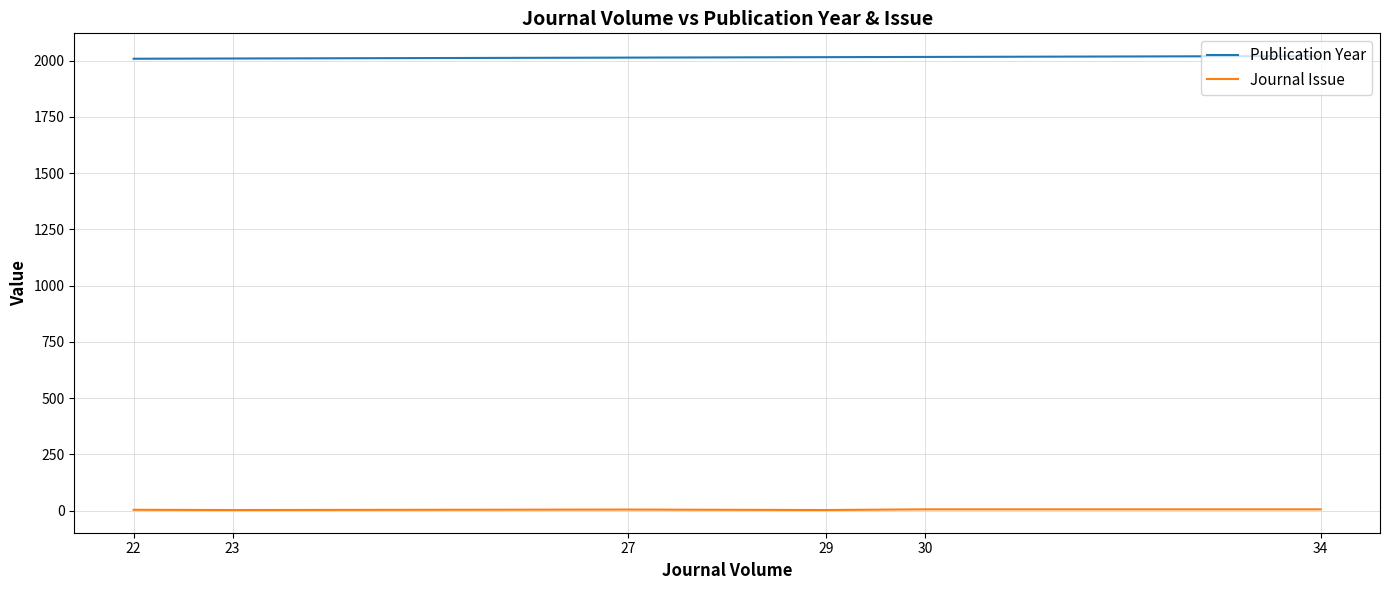

Reading left to right, what are all the values shown in this chart?

Publication Year: 34=2021	30=2017	29=2016	27=2014	23=2010	22=2009
Journal Issue: 34=6	30=6	29=3	27=5	23=3	22=4